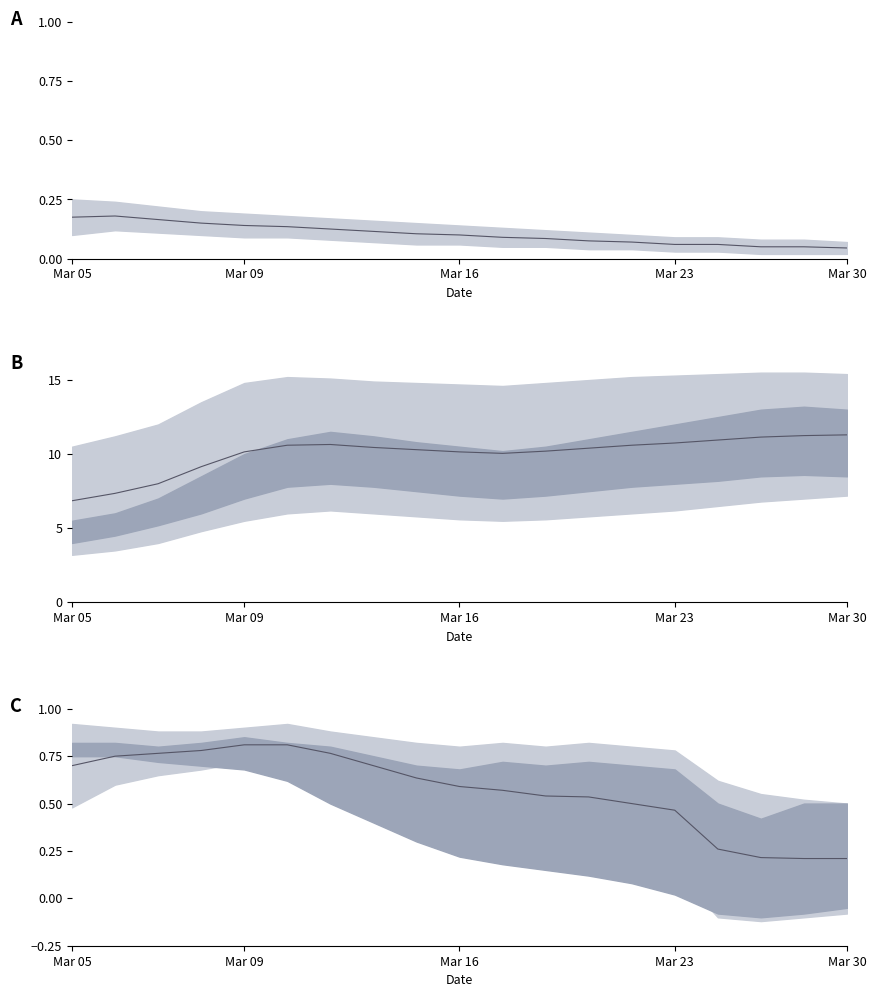

The chart shows a value of 0.5 at 15. True or false?

False